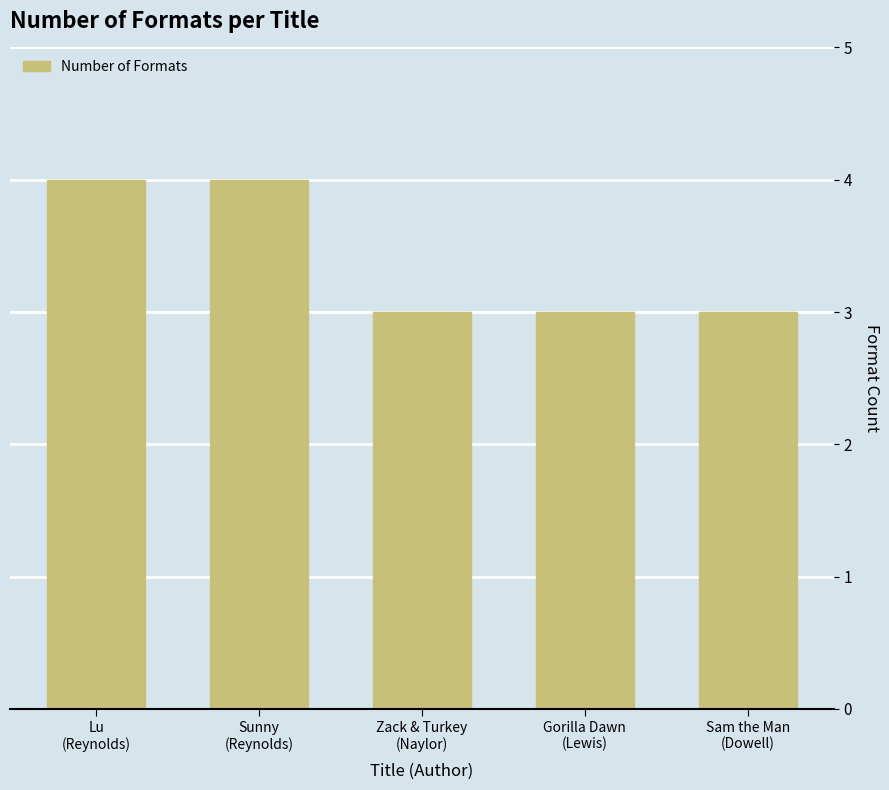

What is the change in value from Sunny
(Reynolds) to Gorilla Dawn
(Lewis)?

-1